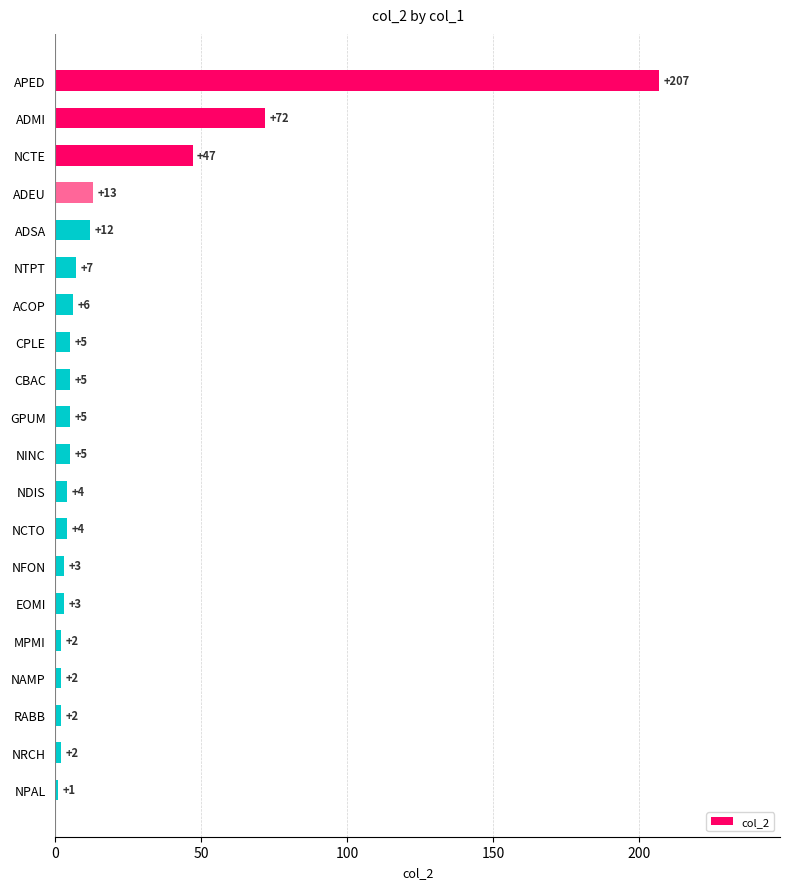

What is the difference between the maximum and minimum values?

206